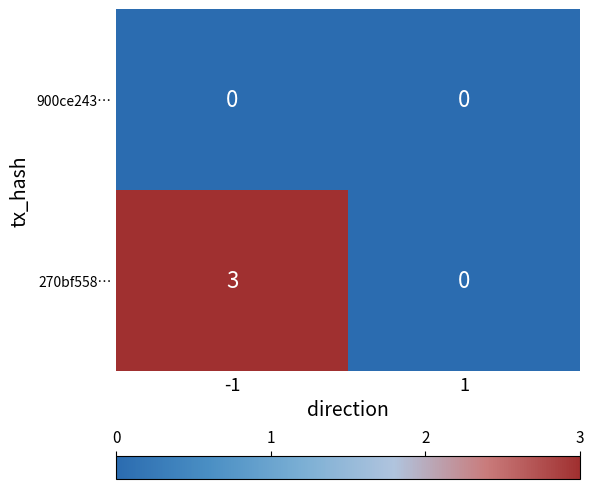

At which category does the chart reach its peak across all series?

-1